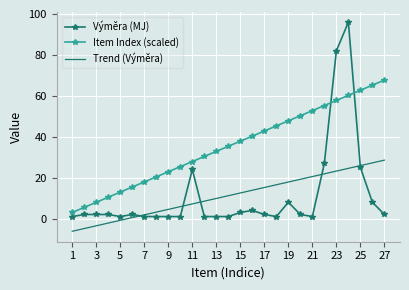

Which series has the widest spread of values?

Výměra (MJ)